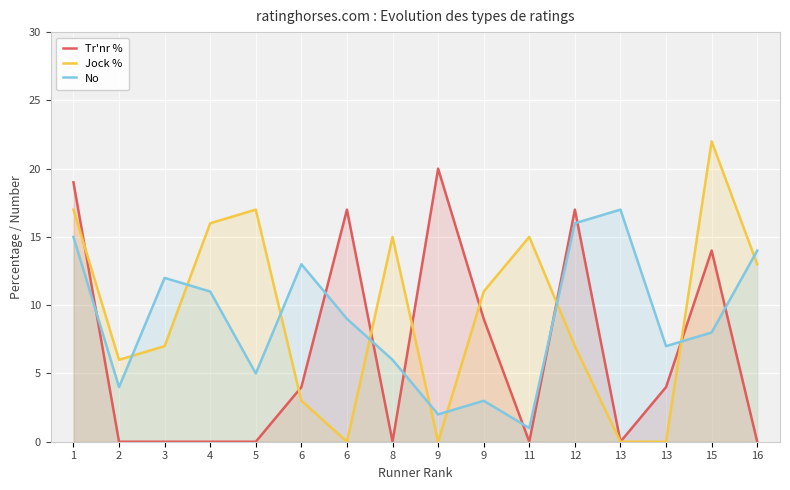

Read the Jock % value at 2, to the nearest 10.

10